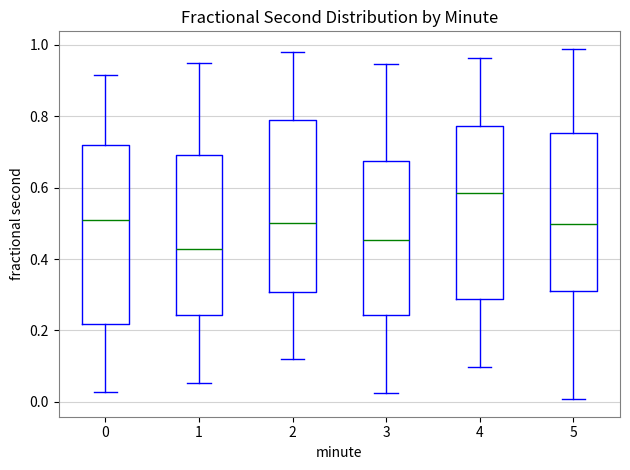

Which box's median line is the highest?

4